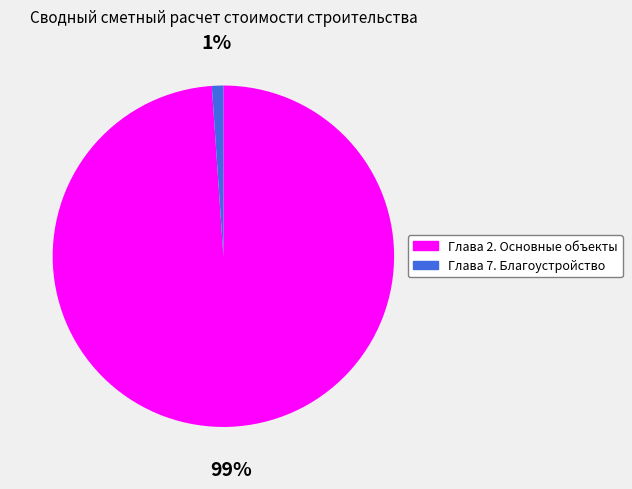

Count the number of slices in the pie.

2